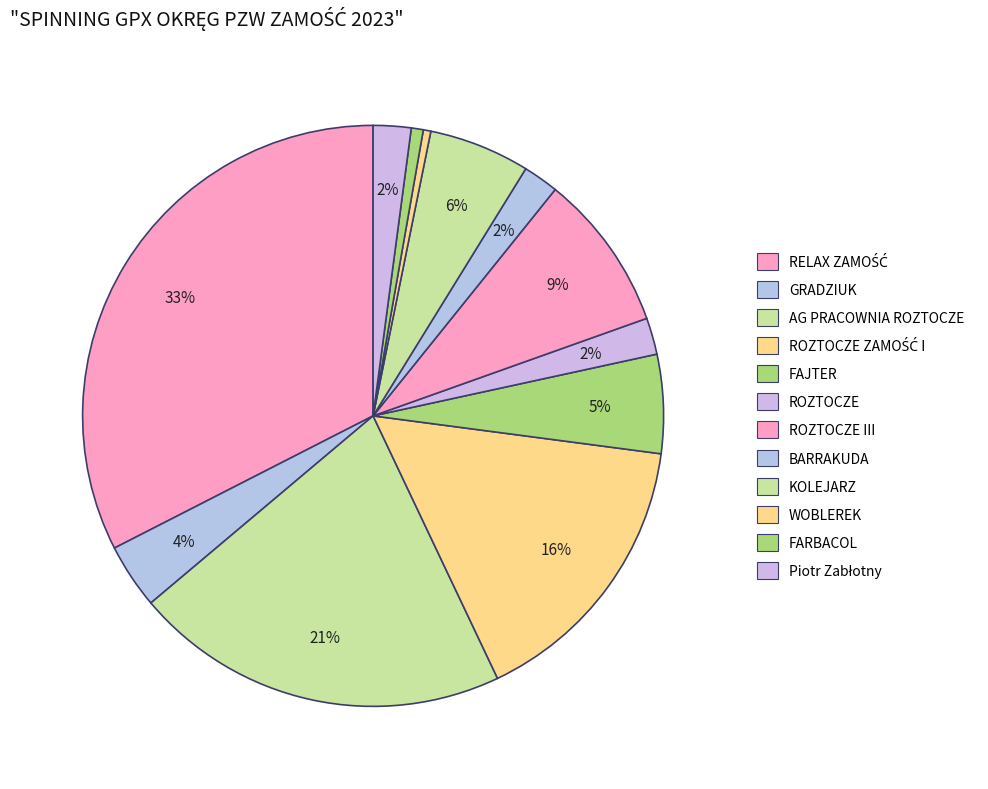

Count the number of slices in the pie.

12